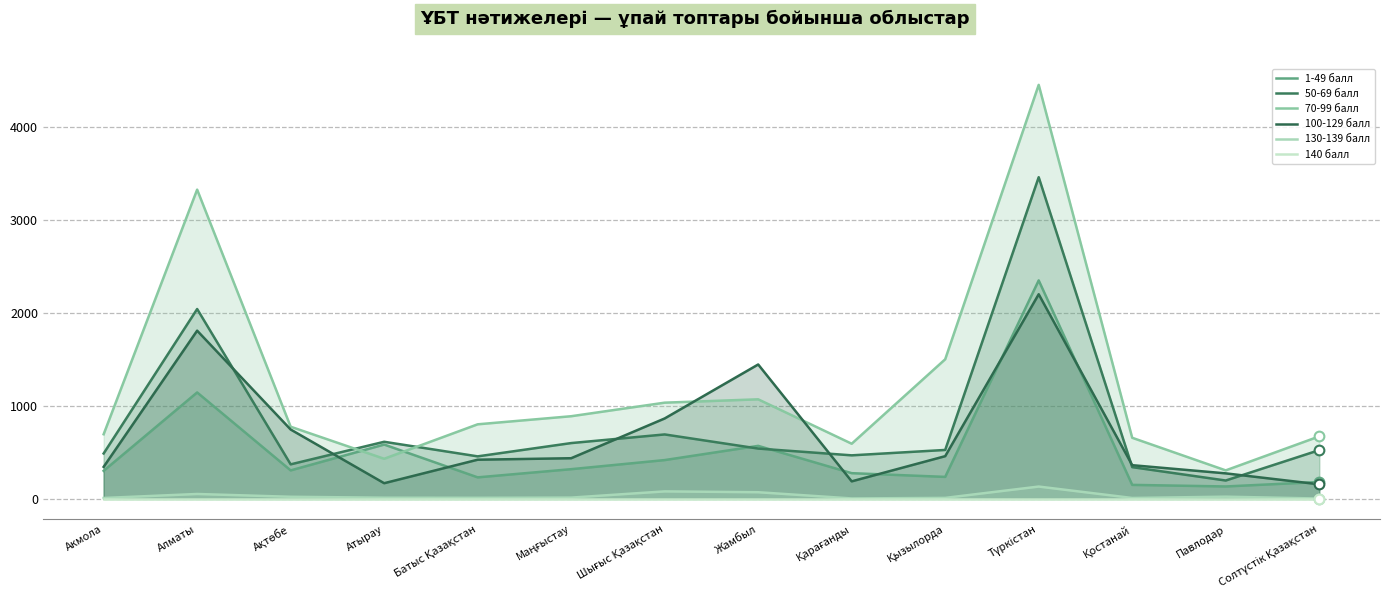

At how many categories does at least one series exceed 2337?

2